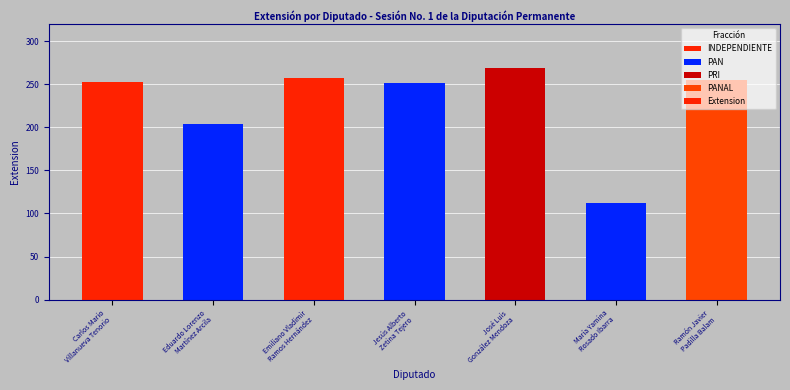

What is the greatest value displayed?

269